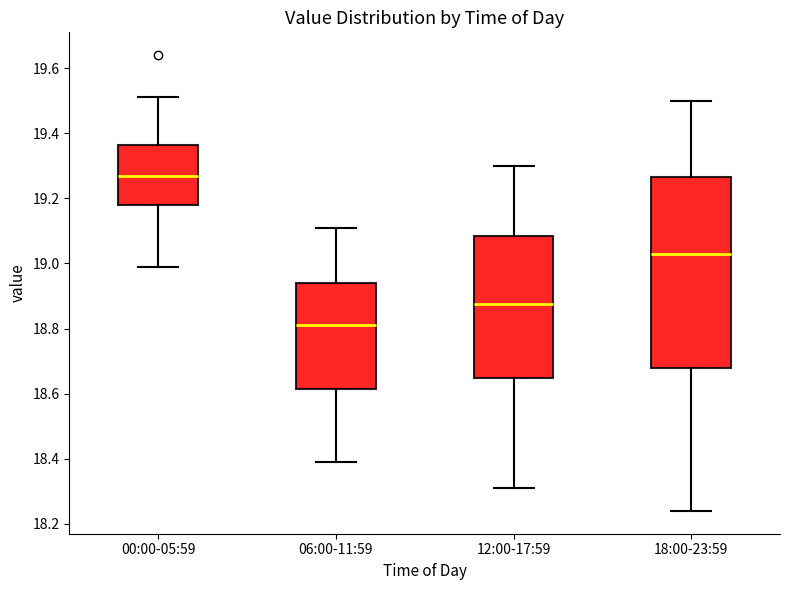

Where is the upper edge of the box for 06:00-11:59 on the y-axis? The values are not printed on the chart, so give them approximately, as read against the axis.

18.94